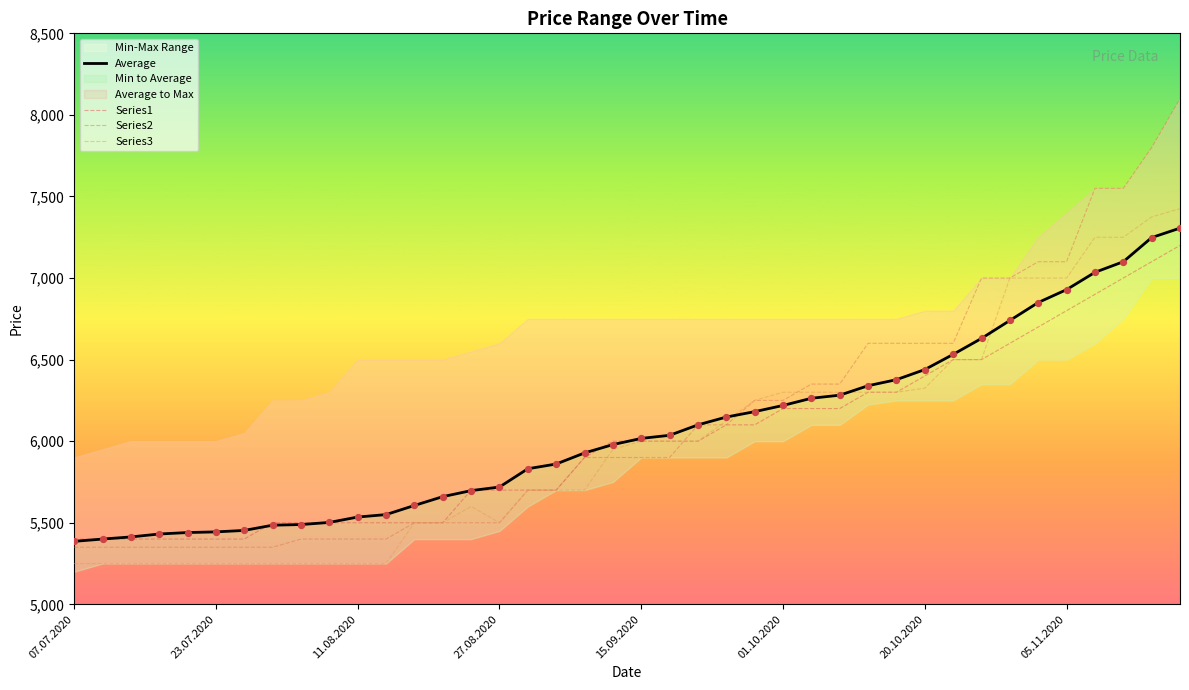

Is the value of Average at 23.07.2020 greater than the value of Series2 at 11.08.2020?

Yes